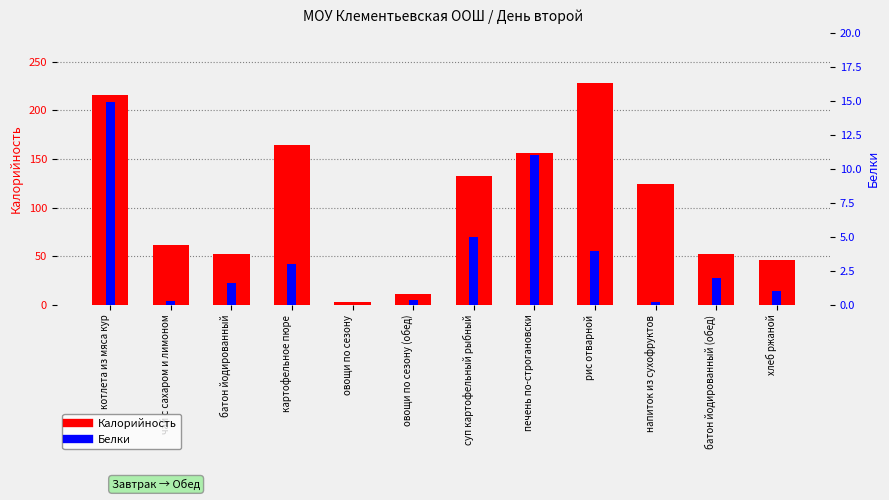

Reading left to right, extract all data points from this chart.

Калорийность: котлета из мяса кур=216.0	чай с сахаром и лимоном=62.0	батон йодированный=52.4	картофельное пюре=164.0	овощи по сезону=2.8	овощи по сезону (обед)=11.6	суп картофельный рыбный=133.0	печень по-строгановски=156.0	рис отварной=228.0	напиток из сухофруктов=124.0	батон йодированный (обед)=52.0	хлеб ржаной=46.0
Белки: котлета из мяса кур=14.9	чай с сахаром и лимоном=0.3	батон йодированный=1.6	картофельное пюре=3.0	овощи по сезону=0.0	овощи по сезону (обед)=0.4	суп картофельный рыбный=5.0	печень по-строгановски=11.0	рис отварной=4.0	напиток из сухофруктов=0.2	батон йодированный (обед)=2.0	хлеб ржаной=1.0